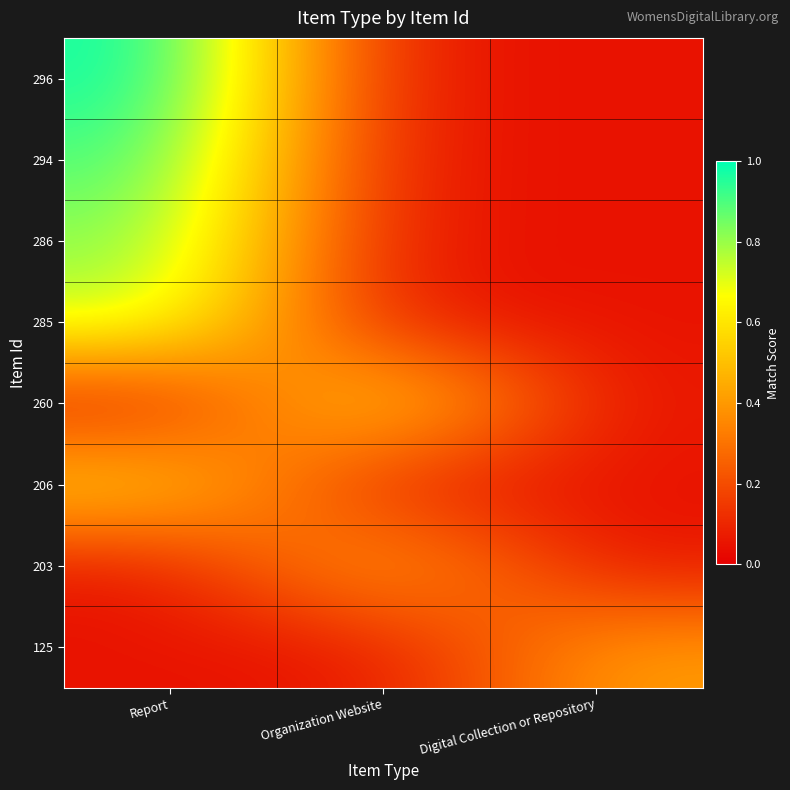

List the series in order of their peak value, lowest first.

125, 203, 206, 260, 285, 286, 294, 296